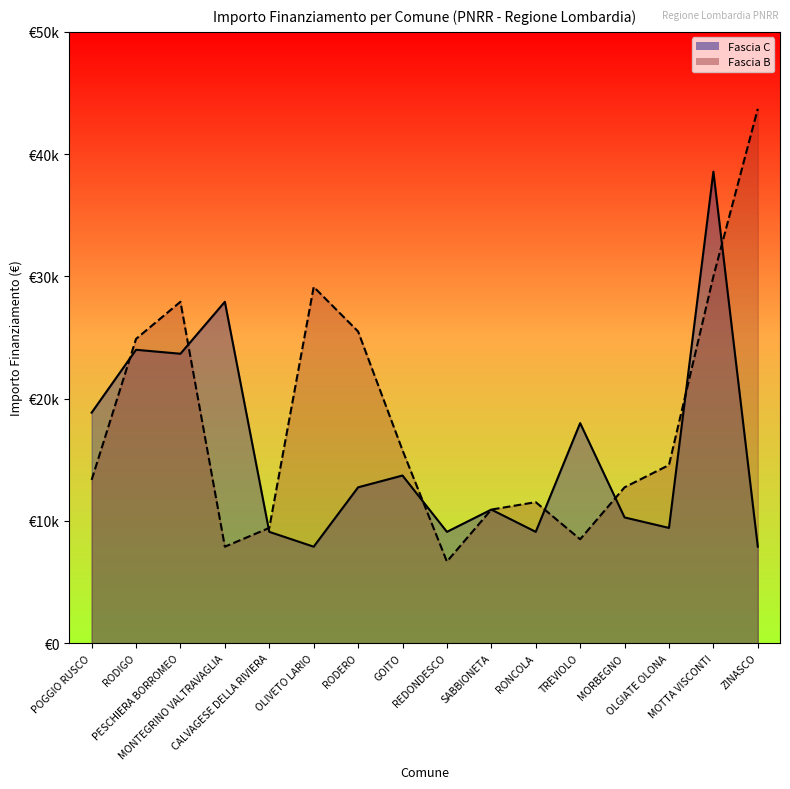

True or false: Fascia B and Fascia C intersect in this chart.

True